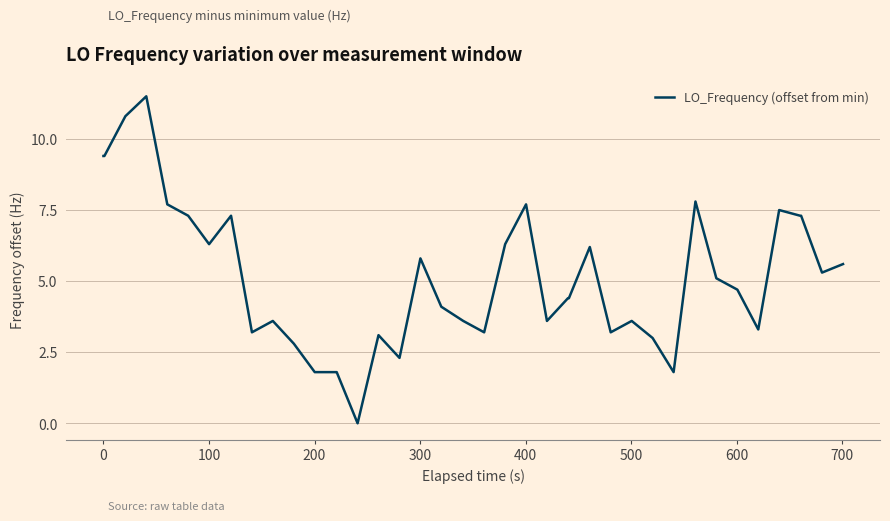

What is the difference between the maximum and minimum values?

11.5